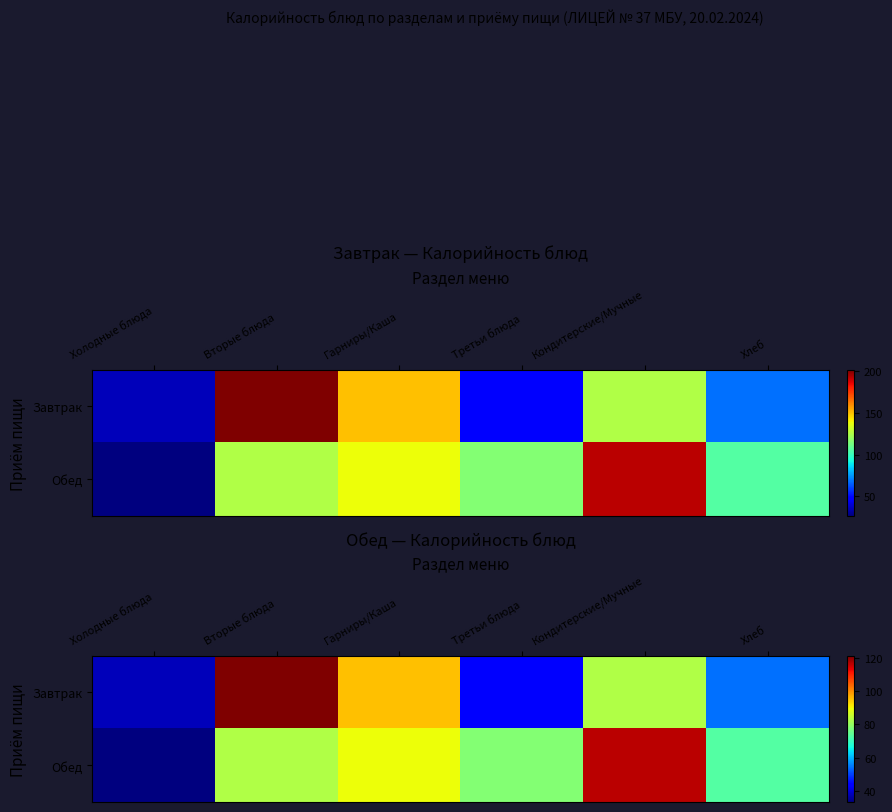

Which series has the largest total across all categories?

Обед